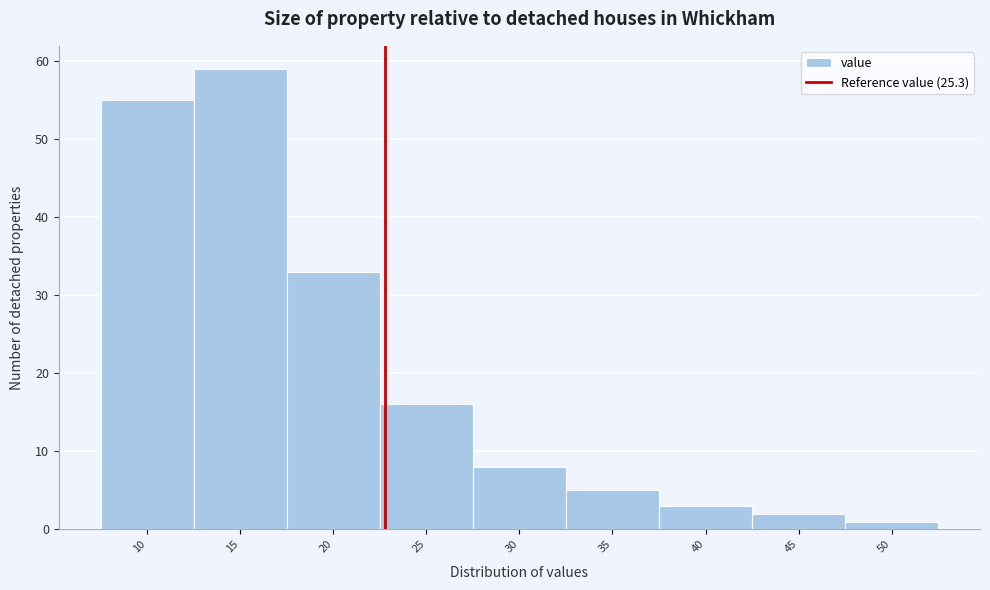

Reading left to right, extract all data points from this chart.

10=55	15=59	20=33	25=16	30=8	35=5	40=3	45=2	50=1